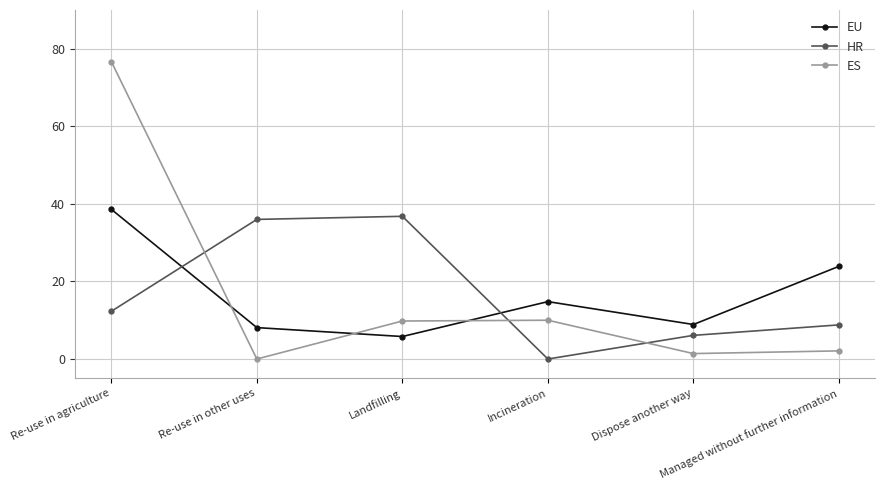

The ES series shows 5.2 at Incineration. True or false?

False